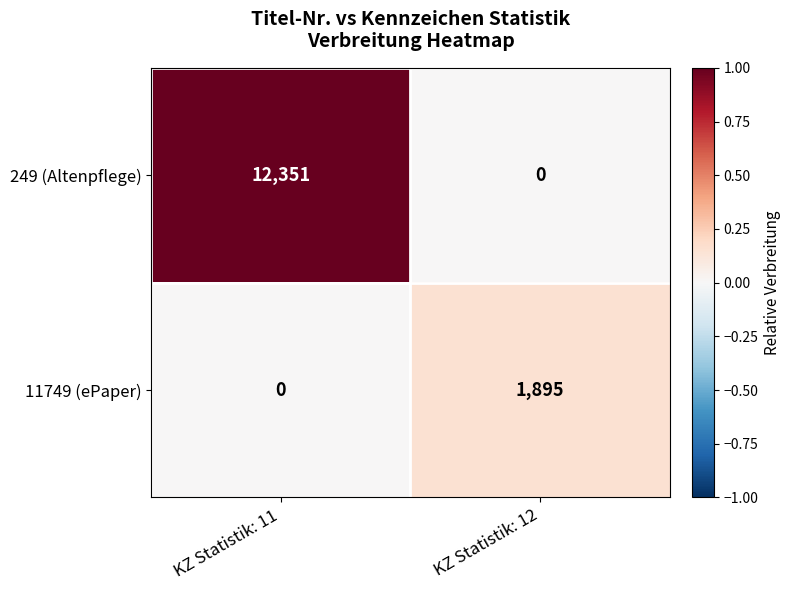

Rank the series at KZ Statistik: 12 from highest to lowest value.

11749 (ePaper), 249 (Altenpflege)